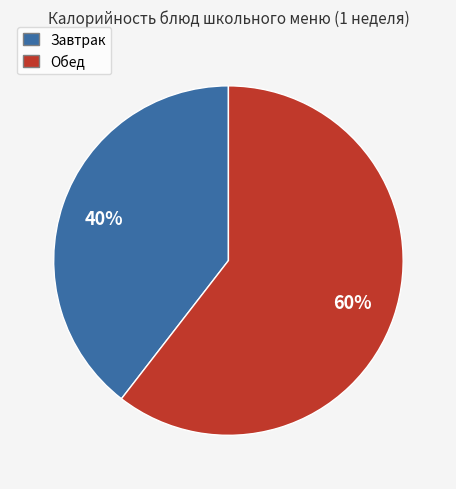

Is there any slice that represents more than half of the pie?

Yes